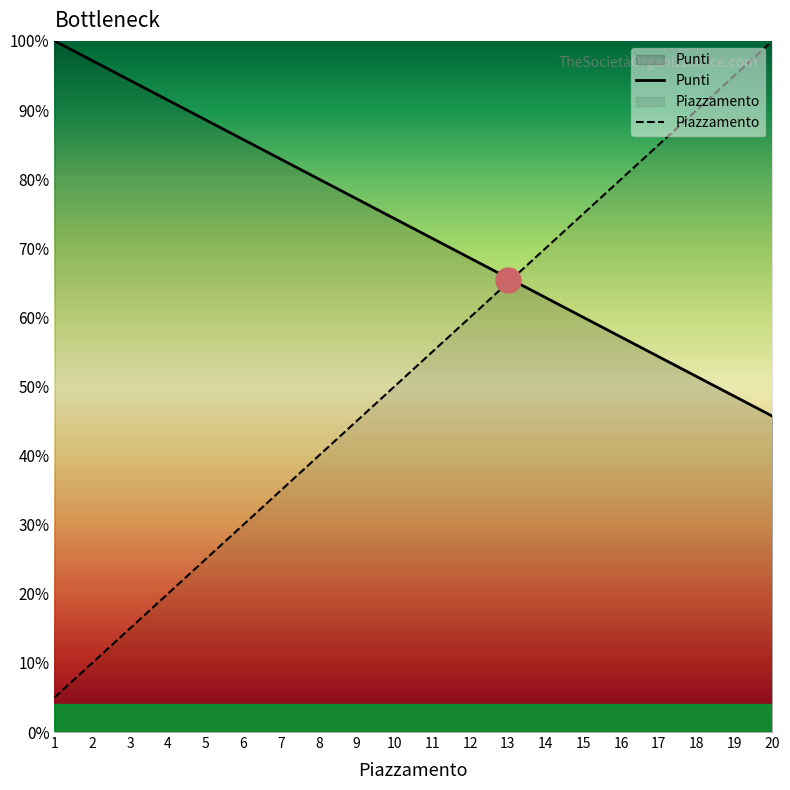

Reading left to right, extract all data points from this chart.

Punti: 1=100.0	2=97.1	3=94.3	4=91.4	5=88.6	6=85.7	7=82.9	8=80.0	9=77.1	10=74.3	11=71.4	12=68.6	13=65.7	14=62.9	15=60.0	16=57.1	17=54.3	18=51.4	19=48.6	20=45.7
Piazzamento: 1=5.0	2=10.0	3=15.0	4=20.0	5=25.0	6=30.0	7=35.0	8=40.0	9=45.0	10=50.0	11=55.0	12=60.0	13=65.0	14=70.0	15=75.0	16=80.0	17=85.0	18=90.0	19=95.0	20=100.0